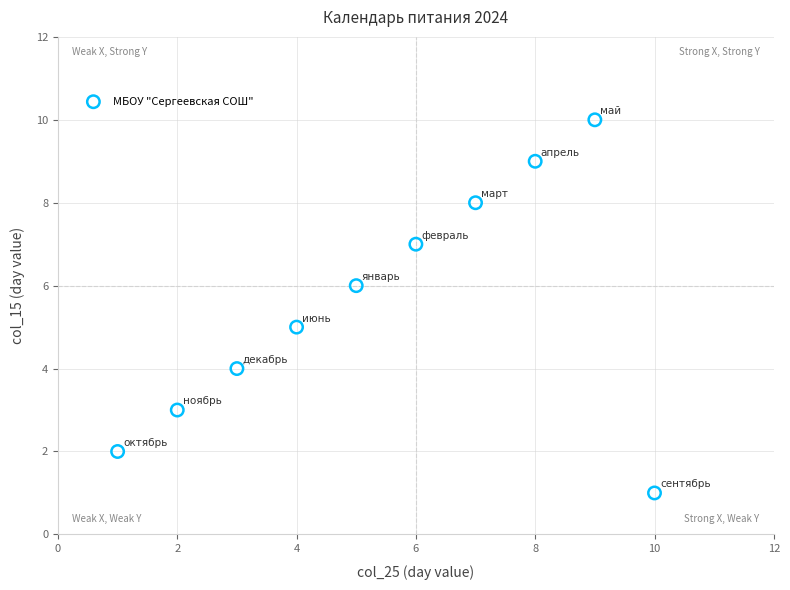

What is the range of Y values (max minus min)?

9